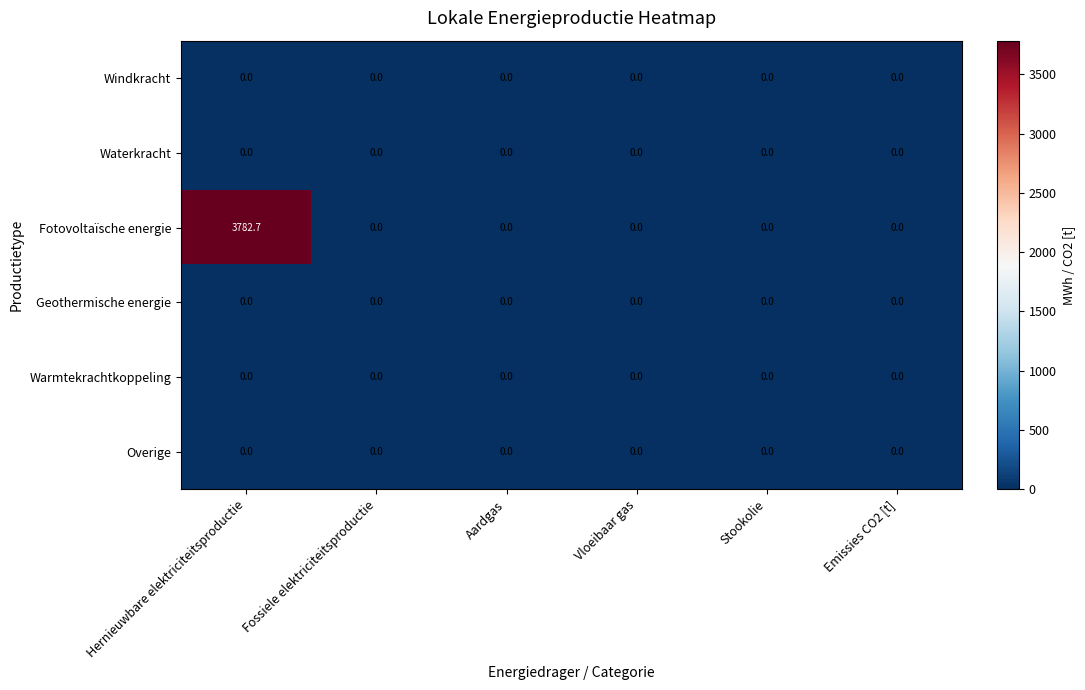

True or false: Fotovoltaïsche energie has a value of 0.0 at Aardgas.

True